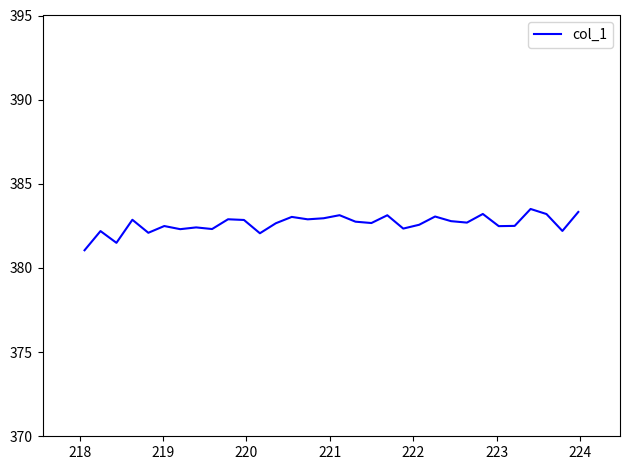

How many lines are shown in the chart?

1